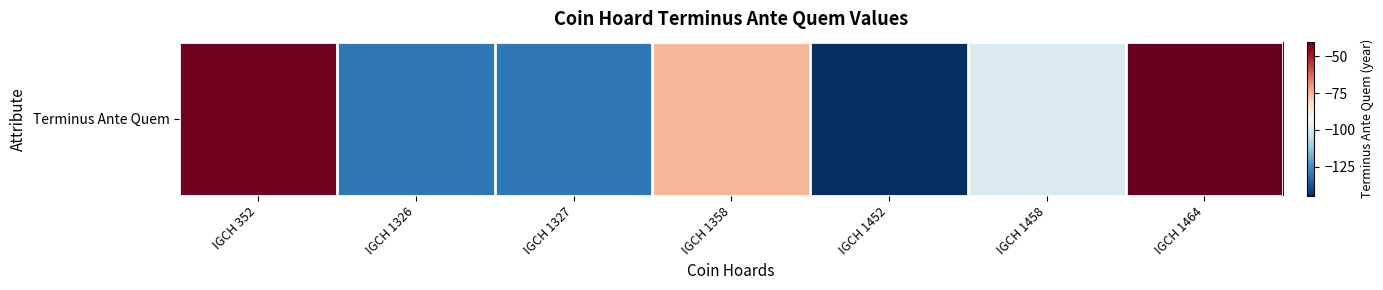

How many distinct data groups are displayed?

1